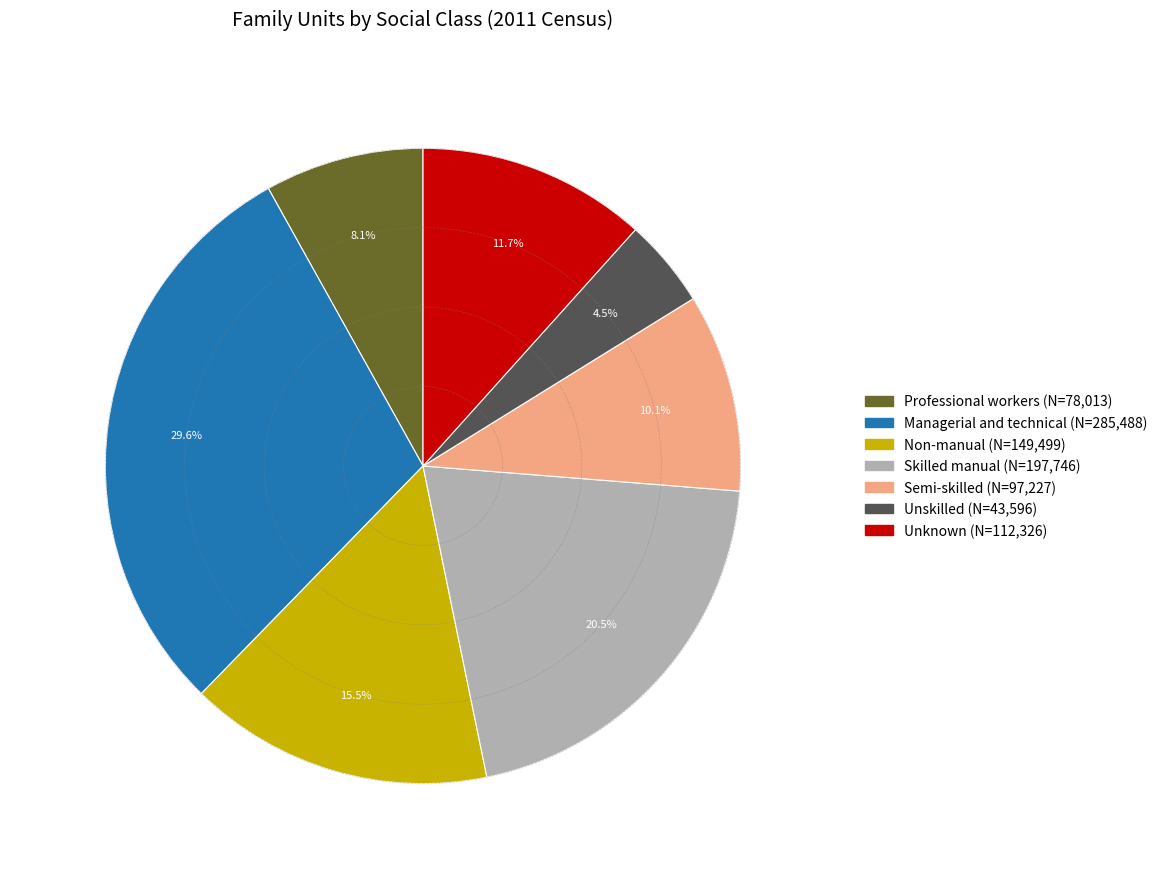

To the nearest percent, what is the difference between the largest and smallest slice percentages?

25%